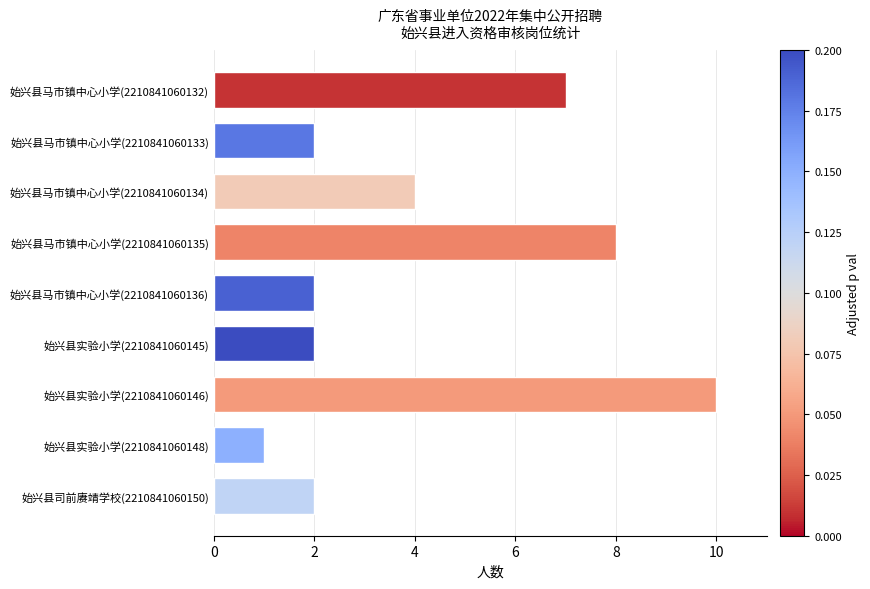

What is the label of the 4th bar from the top?

始兴县马市镇中心小学(2210841060135)